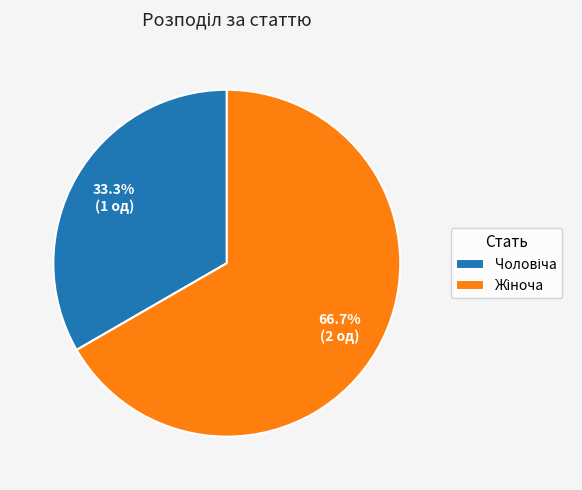

Is there any slice that represents more than half of the pie?

Yes